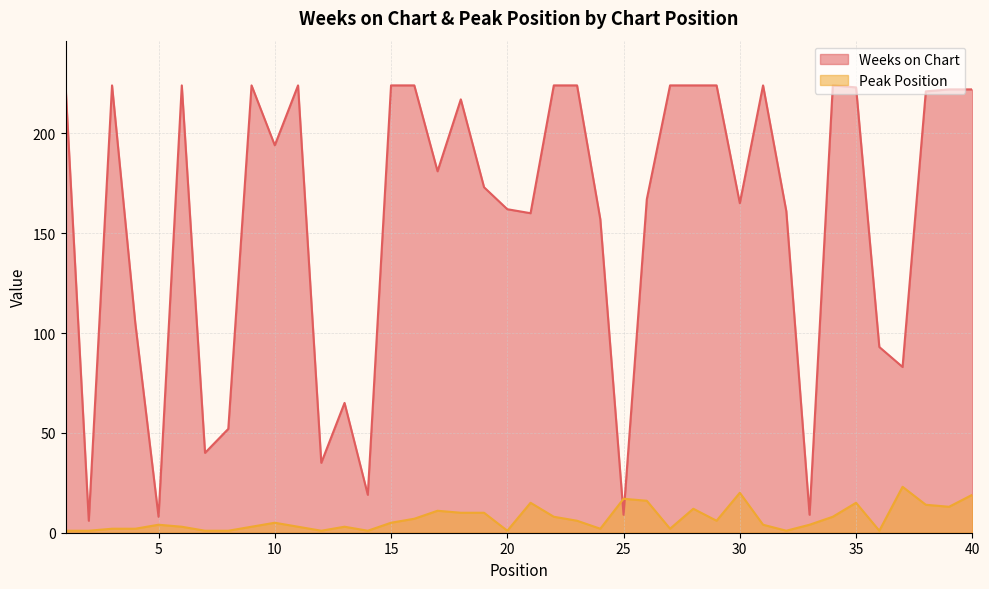

At which category is the sum across all series the highest?

40